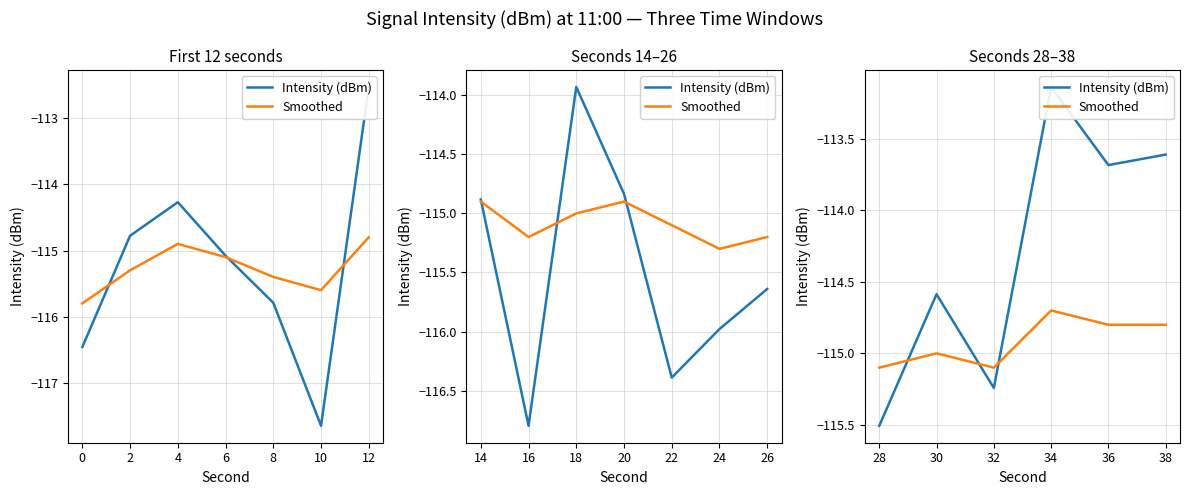

Rank the series by their average value, from lowest to highest.

Smoothed, Intensity (dBm)